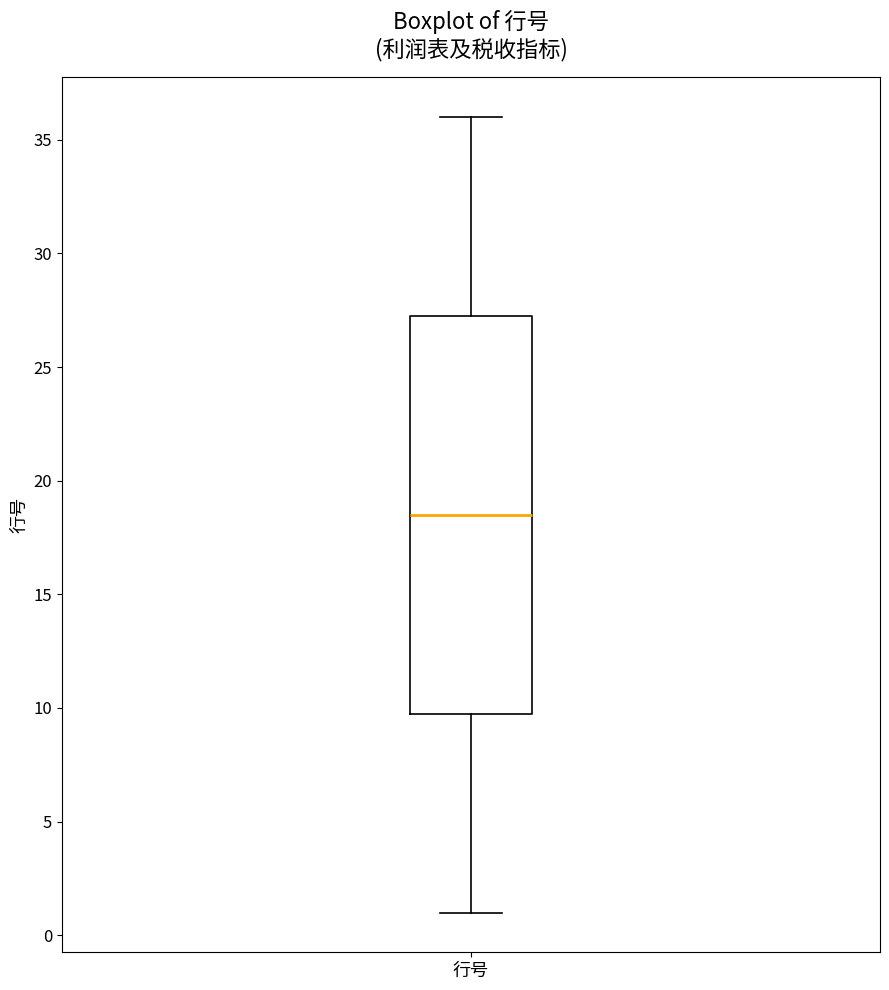

Transcribe this box plot: give where the median line is, the range the box spans, and where the two whiskers end, as read against the y-axis. The values are not printed on the chart, so give them approximately, as read against the axis.

median 18.5, box 10.0 to 27.5, whiskers 1.0 to 36.0